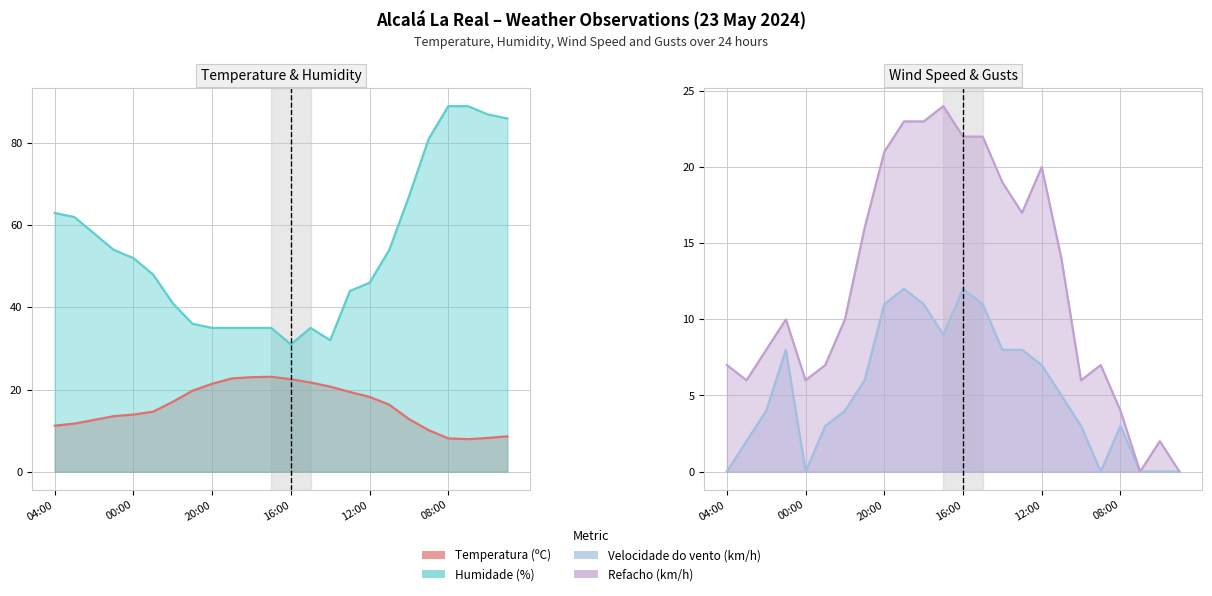

Reading left to right, what are all the values shown in this chart?

Temperatura (ºC) line: 11.2	11.7	12.6	13.5	13.9	14.6	17.0	19.7	21.4	22.7	23.0	23.1	22.5	21.7	20.7	19.4	18.2	16.3	12.8	10.1	8.1	7.9	8.2	8.6
Humidade (%) line: 63.0	62.0	58.0	54.0	52.0	48.0	41.0	36.0	35.0	35.0	35.0	35.0	31.0	35.0	32.0	44.0	46.0	54.0	67.0	81.0	89.0	89.0	87.0	86.0
Velocidade do vento (km/h) line: 0.0	2.0	4.0	8.0	0.0	3.0	4.0	6.0	11.0	12.0	11.0	9.0	12.0	11.0	8.0	8.0	7.0	5.0	3.0	0.0	3.0	0.0	0.0	0.0
Refacho (km/h) line: 7.0	6.0	8.0	10.0	6.0	7.0	10.0	16.0	21.0	23.0	23.0	24.0	22.0	22.0	19.0	17.0	20.0	14.0	6.0	7.0	4.0	0.0	2.0	0.0